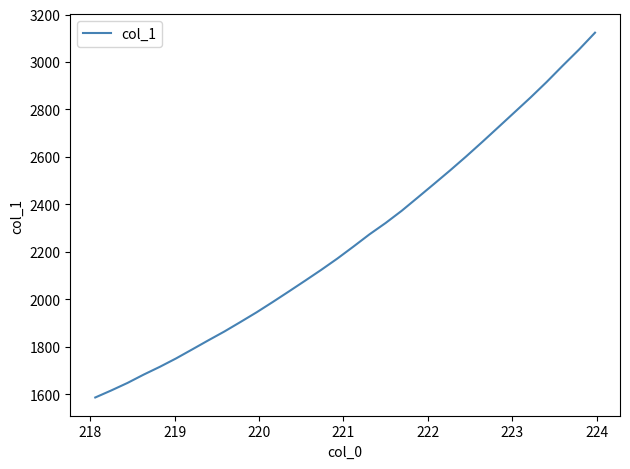

What is the difference between the maximum and minimum values?

1536.8